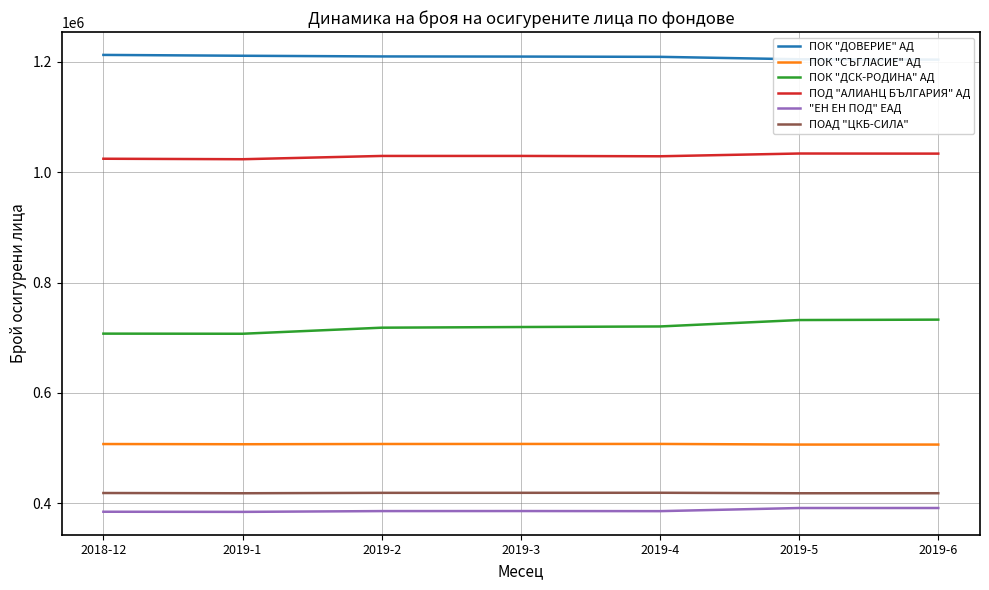

The value of ПОАД "ЦКБ-СИЛА" at 2019-2 is 418996. True or false?

True